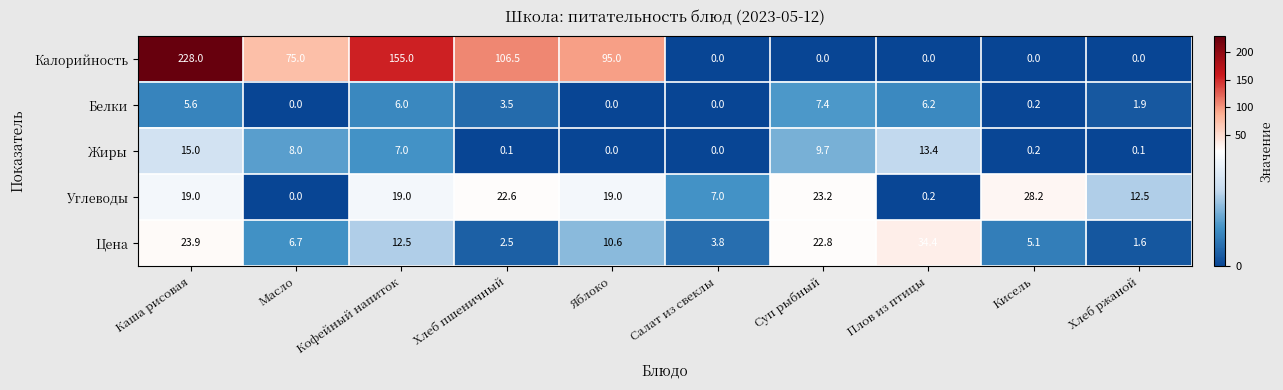

Which series has the largest range (max minus min)?

Калорийность